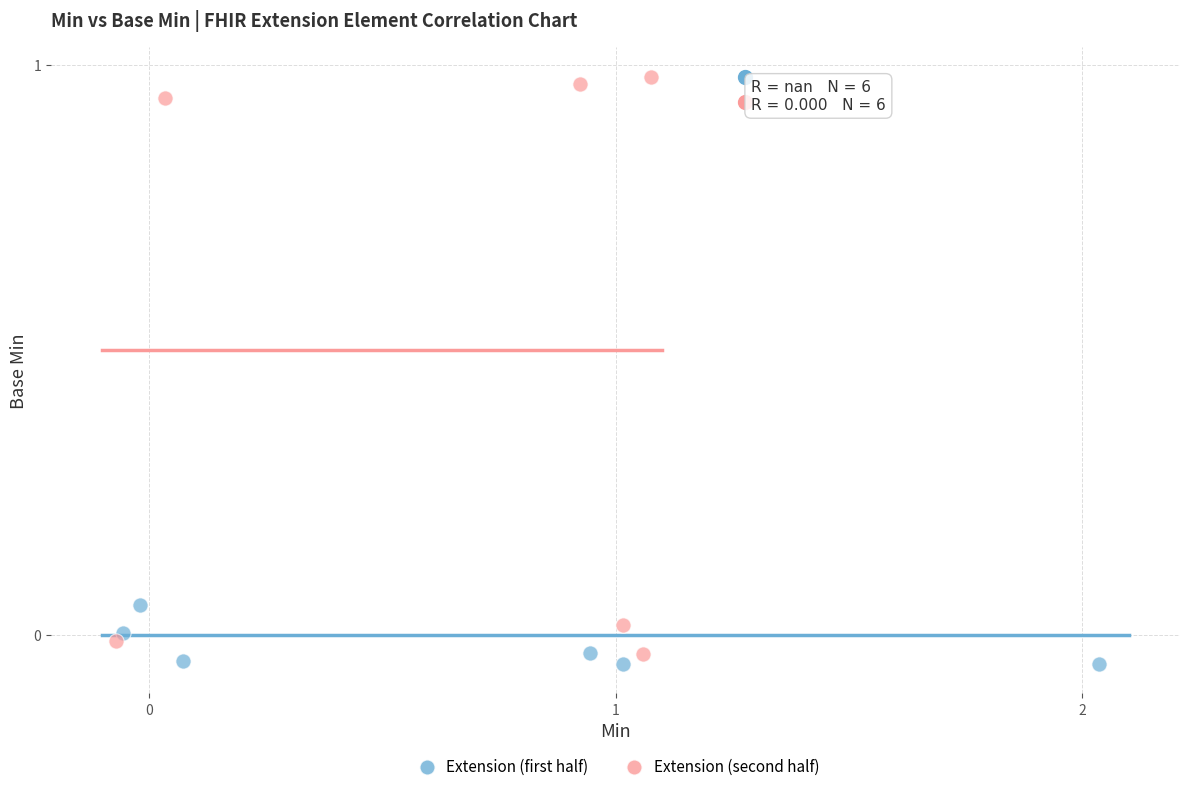

Which series contains the highest Y value?

Extension (second half)